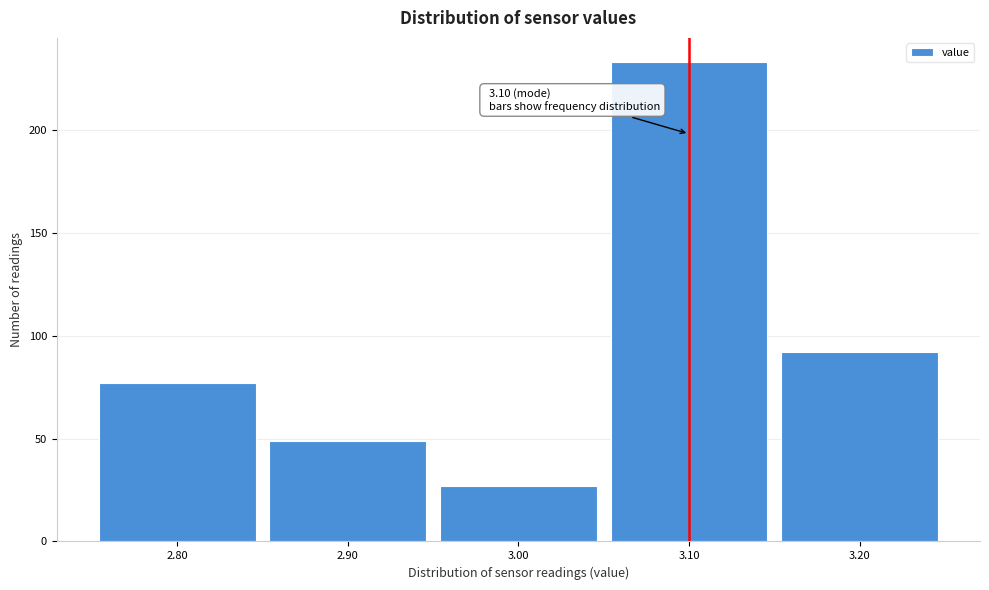

Which range on the x-axis has the tallest bar?

3.05 to 3.15